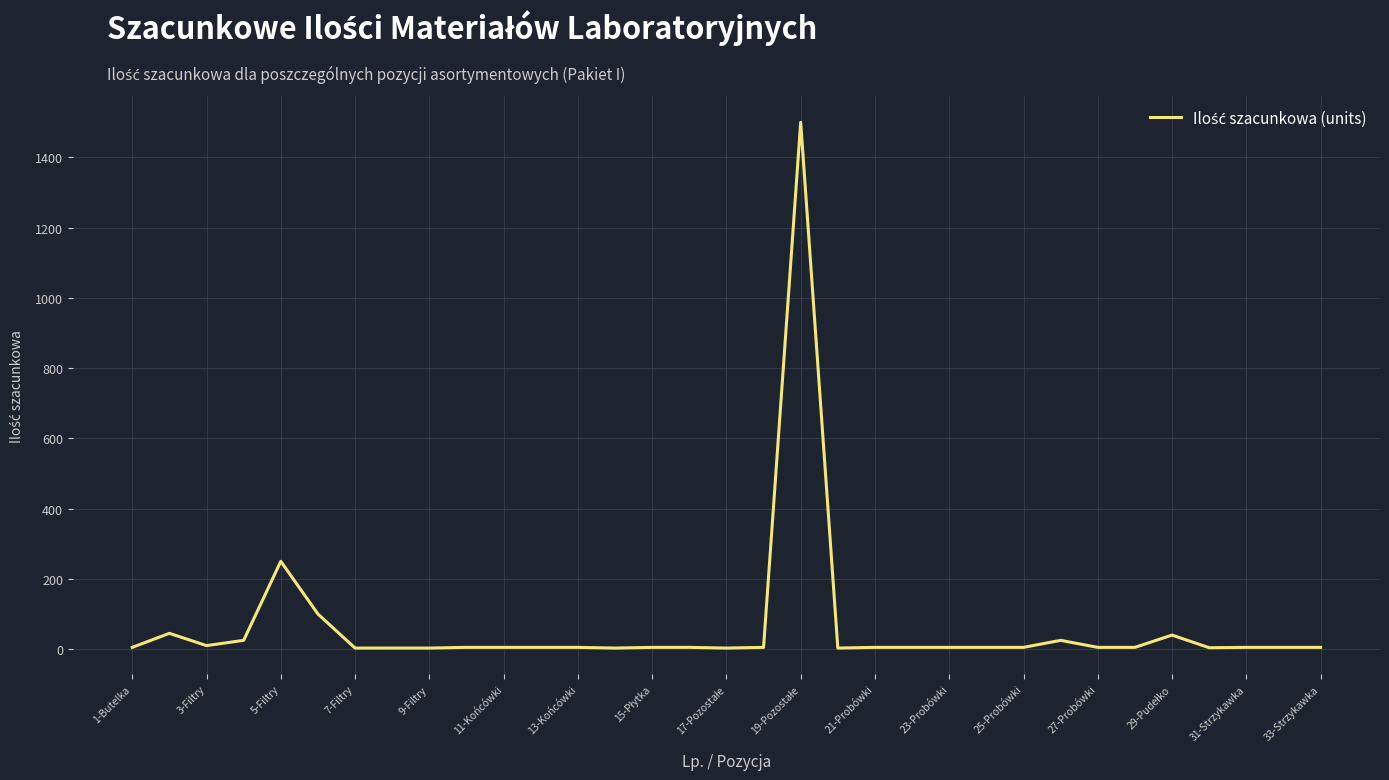

What is the maximum value shown in the chart?

1500